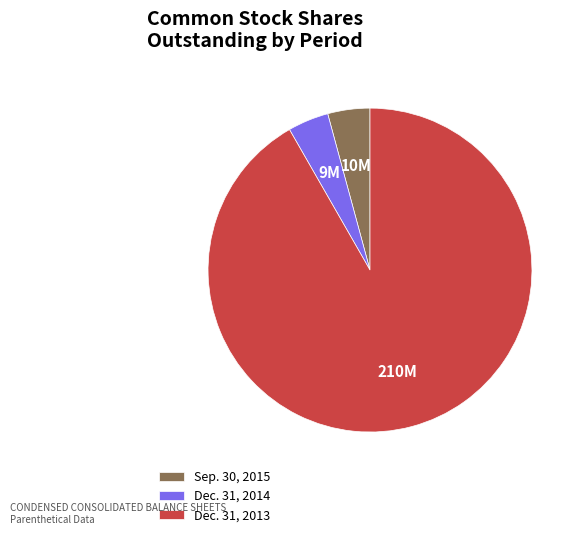

How many slices are in this pie chart?

3